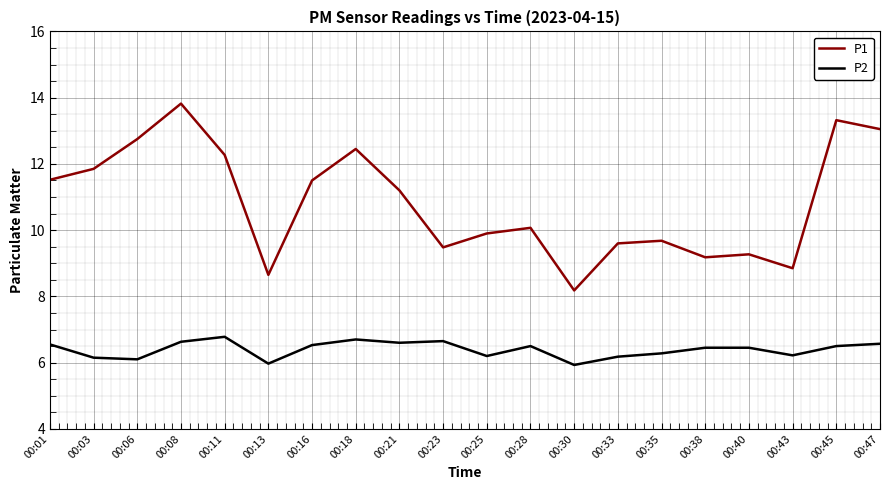

Where does the P2 series first go above 6?

00:01